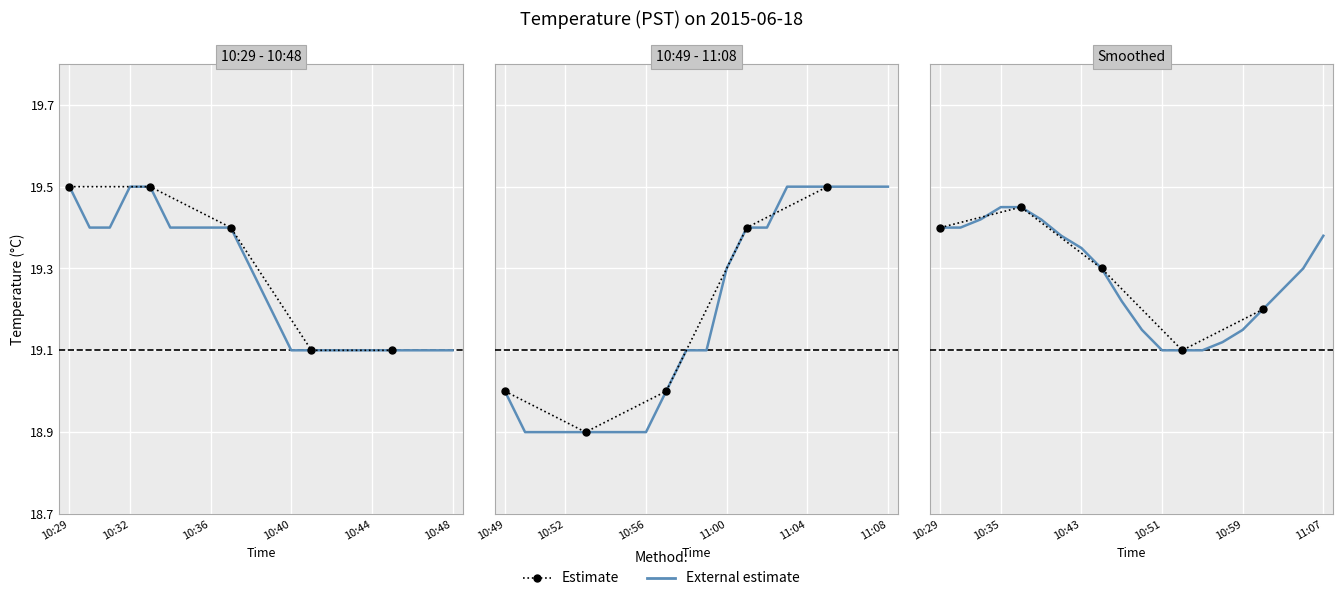

What is the value of the 10:49-11:08 point at the 13th from the left?

19.4